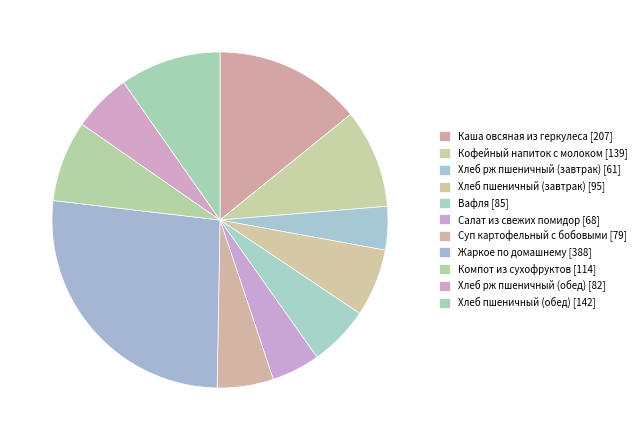

Does Хлеб рж пшеничный (обед) represent more than half of the total?

No